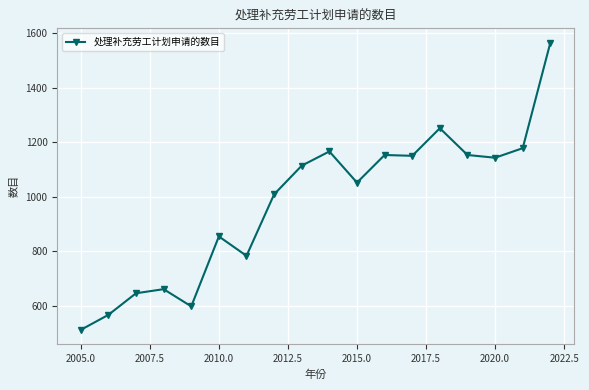

True or false: the data has more than 1 interior local peaks.

True